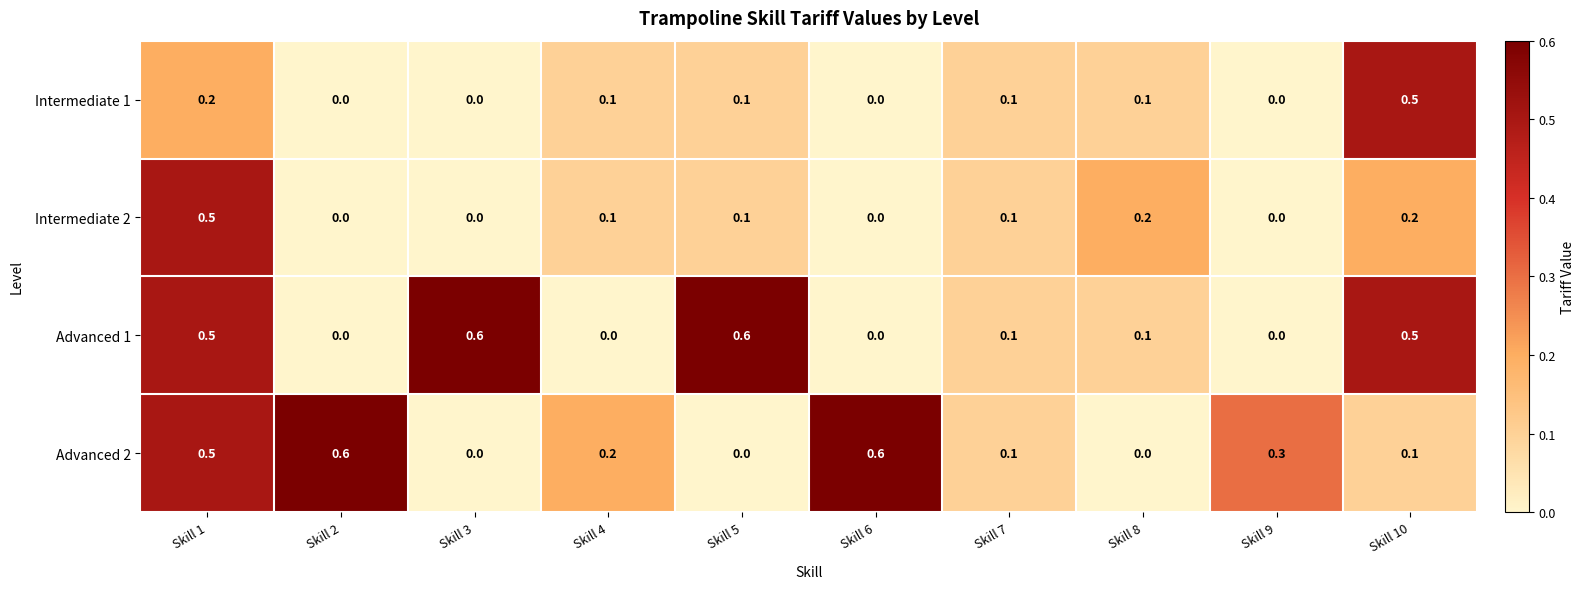

At how many categories does at least one series exceed 0?

10